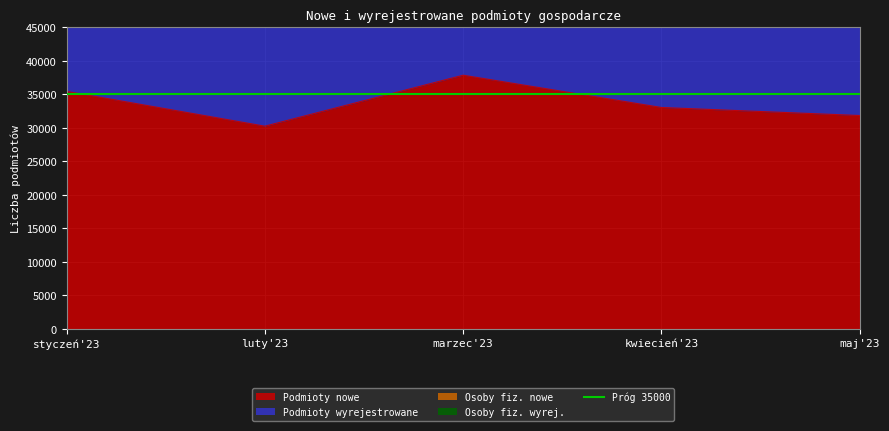

Which category has the highest value in the Podmioty nowe series?

marzec'23